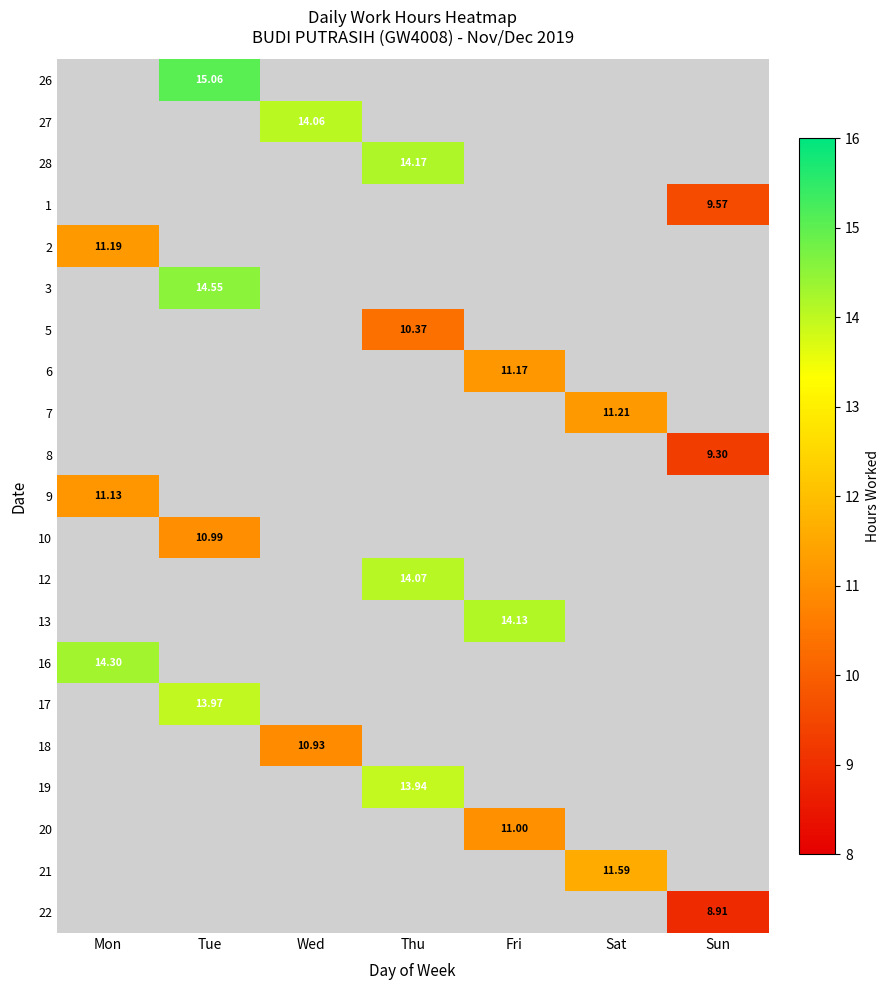

Which category has the lowest value across all series?

Sun